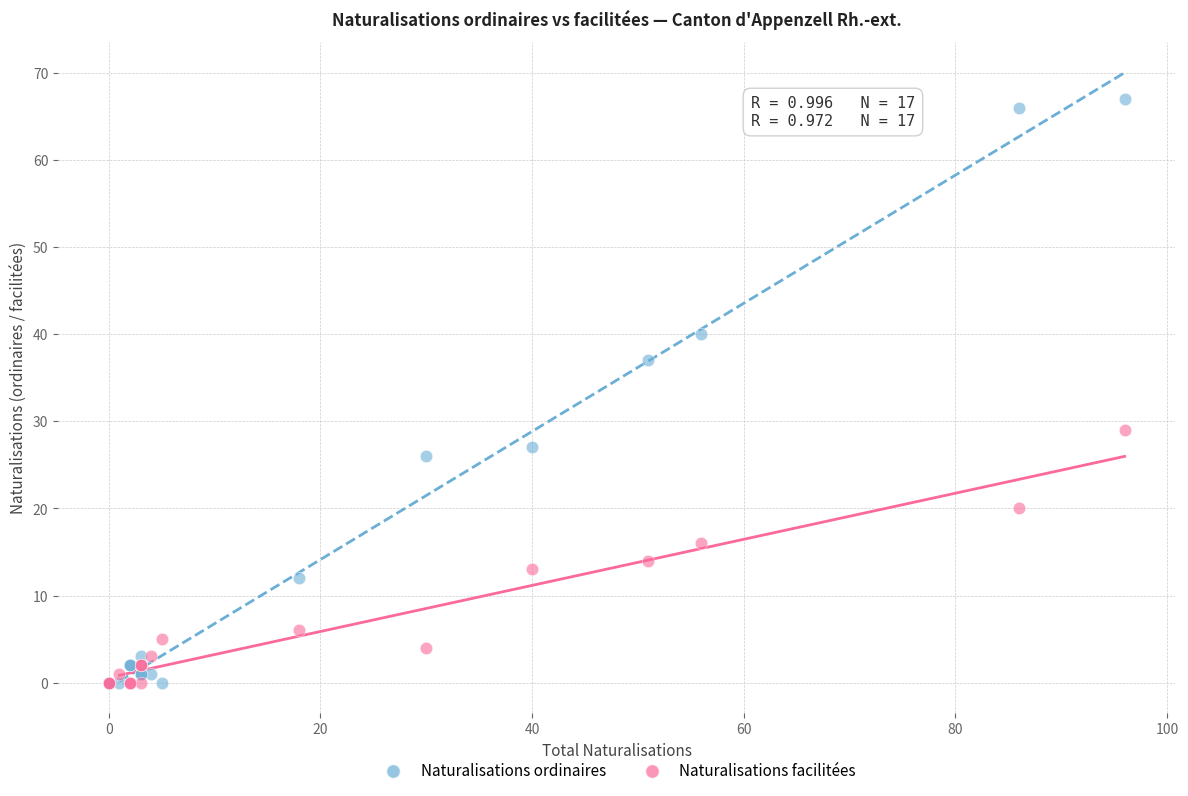

What are all the series names shown in the legend?

Naturalisations ordinaires, Naturalisations facilitées